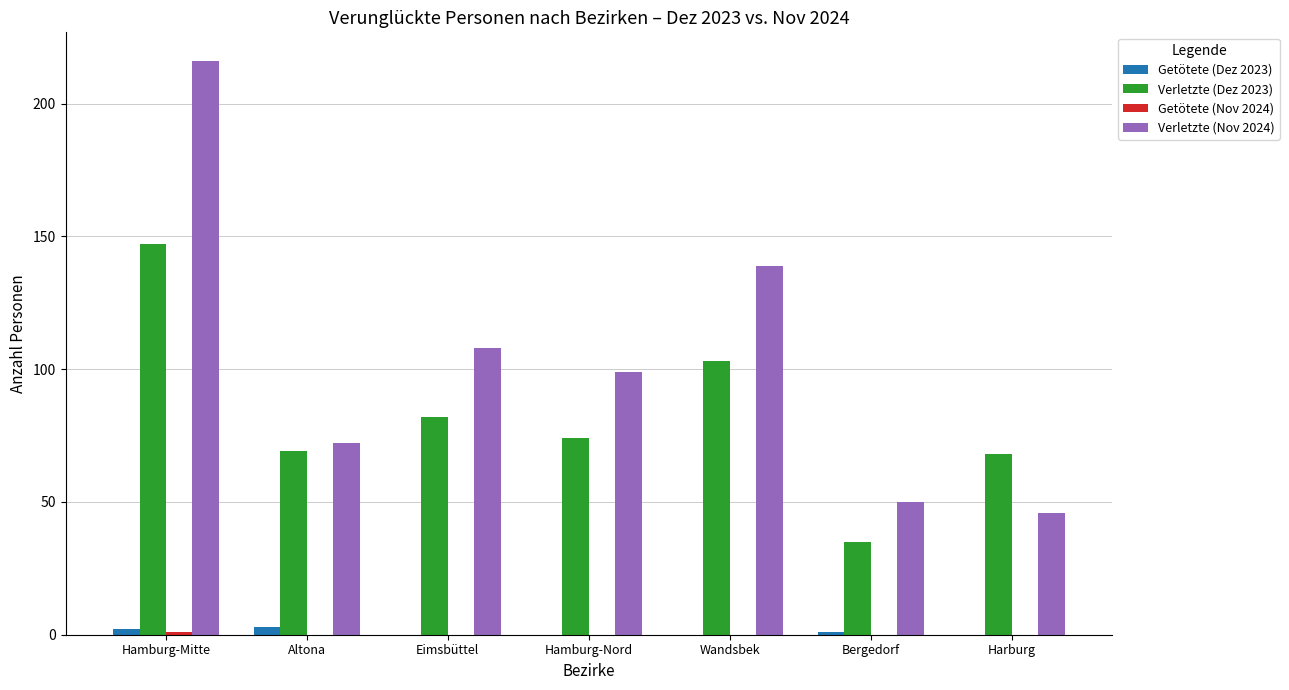

What is the maximum value shown in the chart?

216